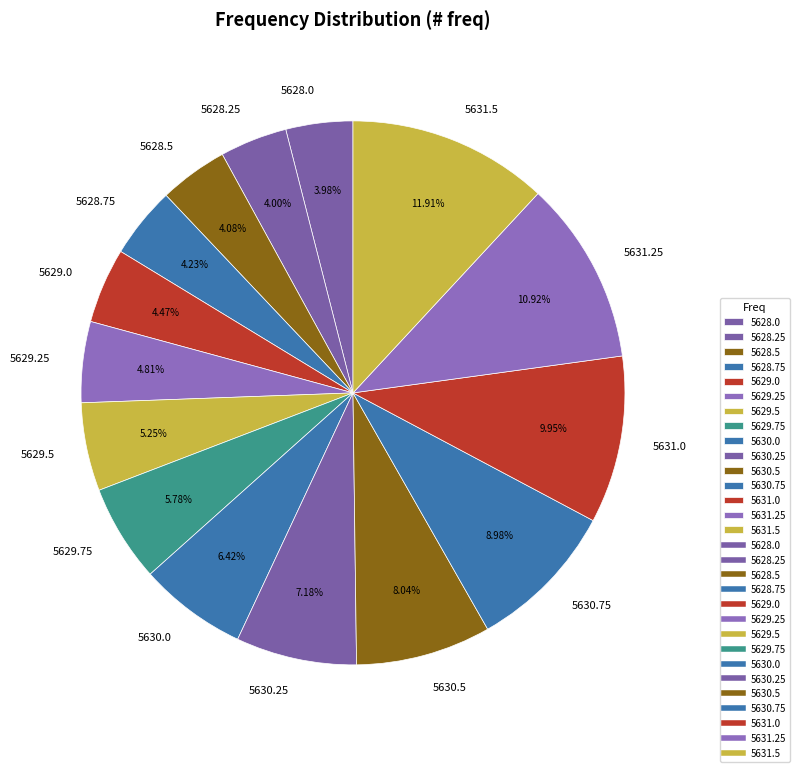

To the nearest percent, what is the average slice percentage?

7%